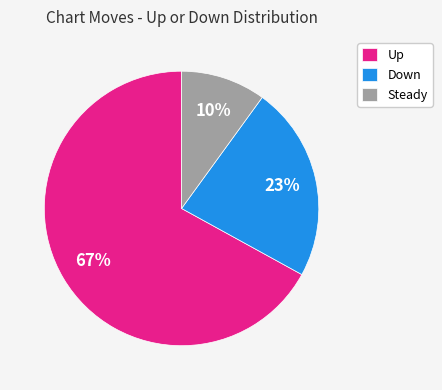

The Steady slice represents 10% of the pie. True or false?

True